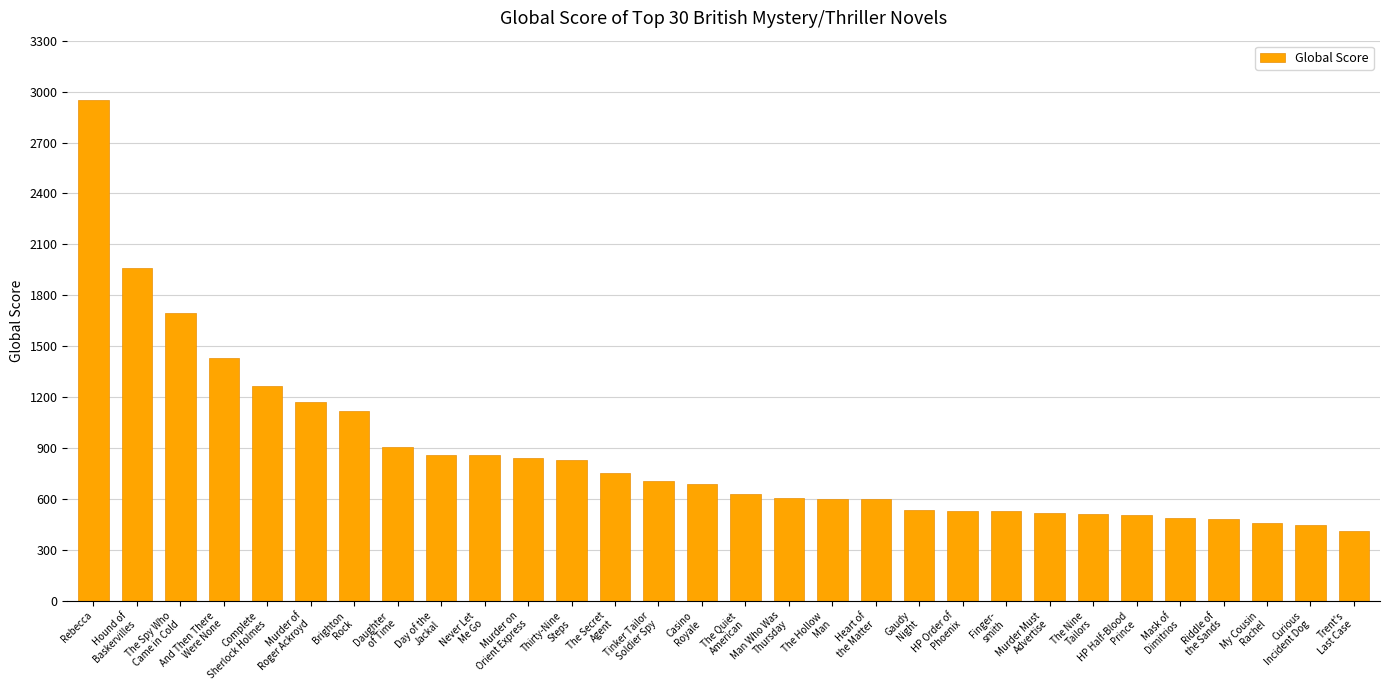

At which category does the chart reach its peak across all series?

Rebecca